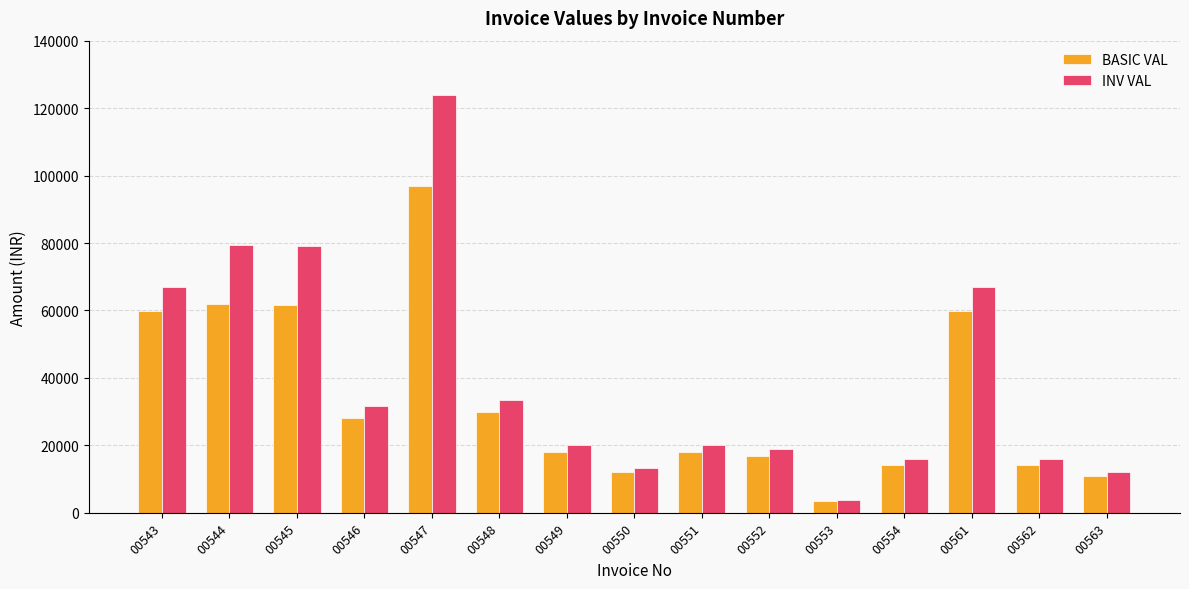

List the series in order of their overall mean, highest first.

INV VAL, BASIC VAL